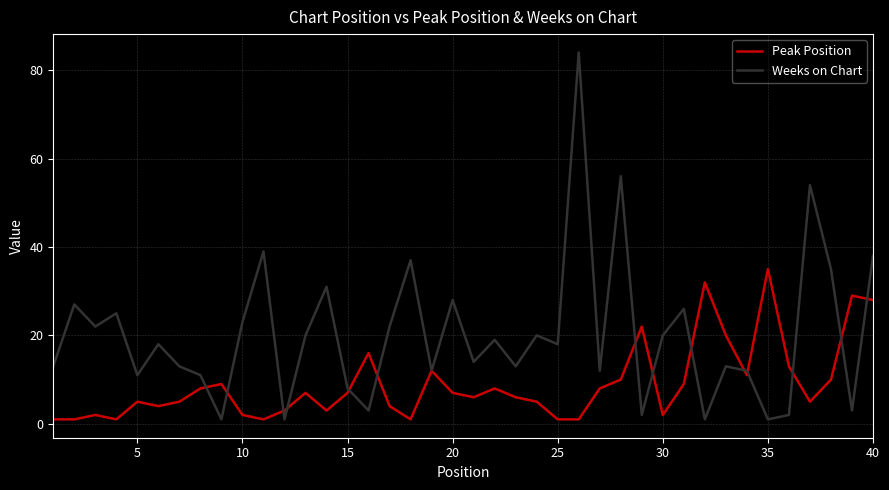

What is the maximum value for Peak Position?

35